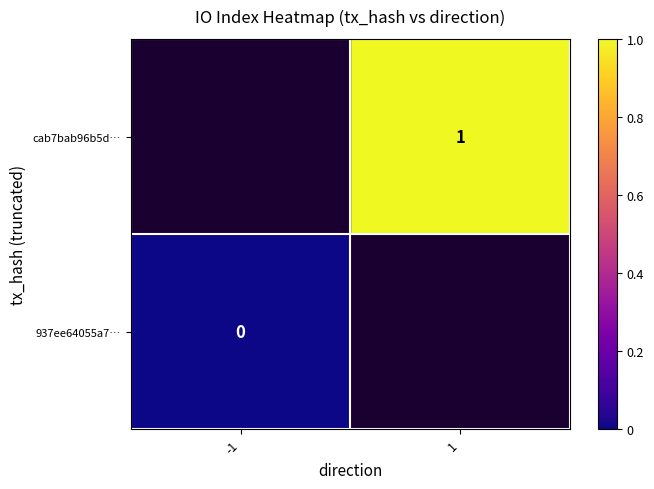

Is it true that cab7bab96b5d… equals 1 at 1?

True